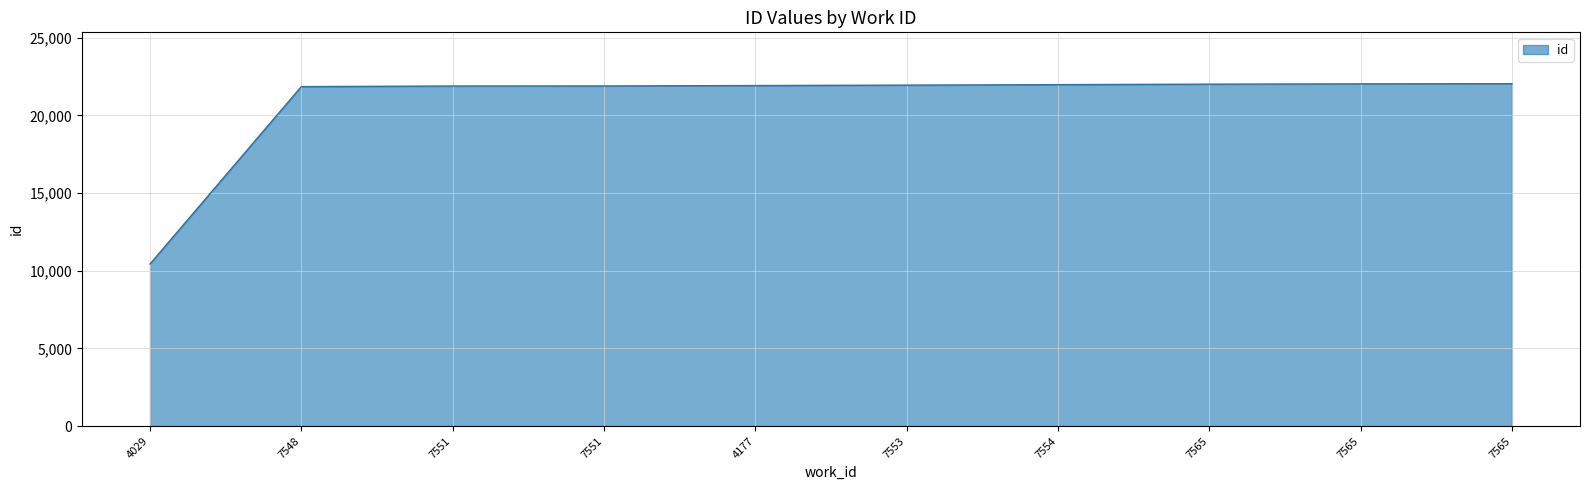

How many lines are shown in the chart?

1